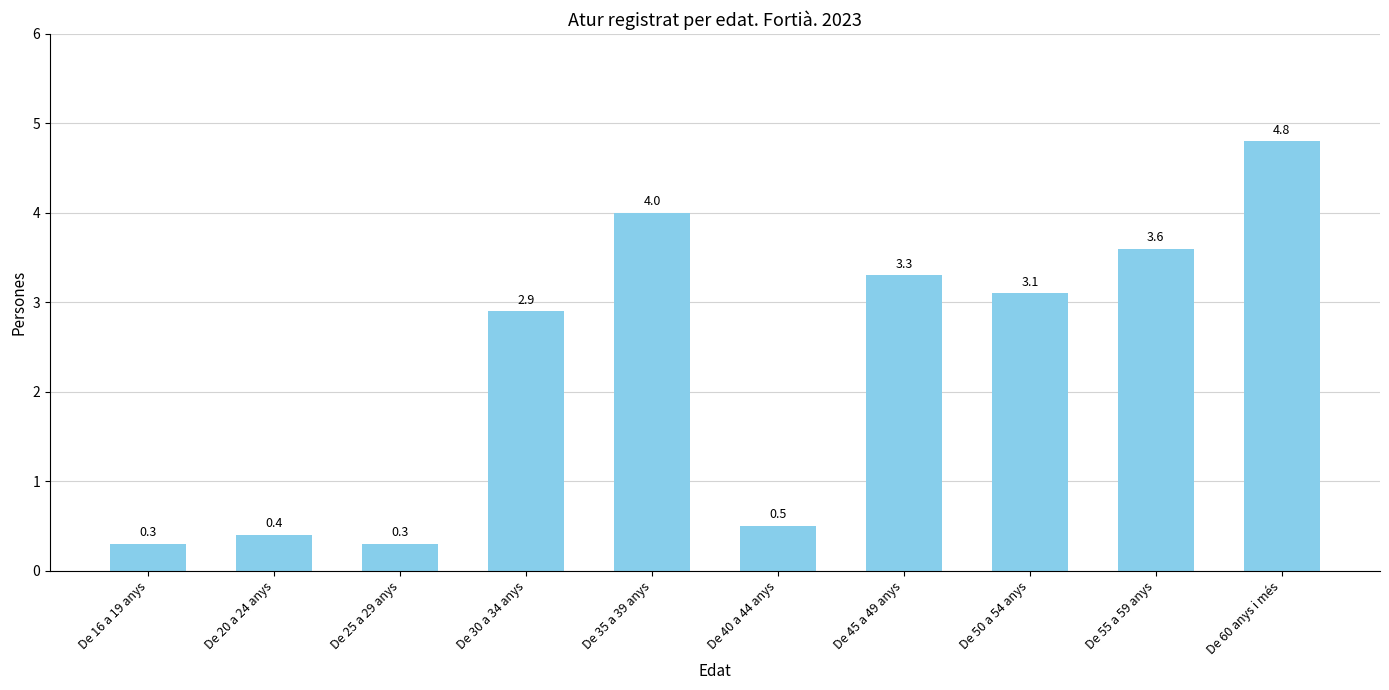

What is the difference between the values at De 30 a 34 anys and De 55 a 59 anys?

0.7